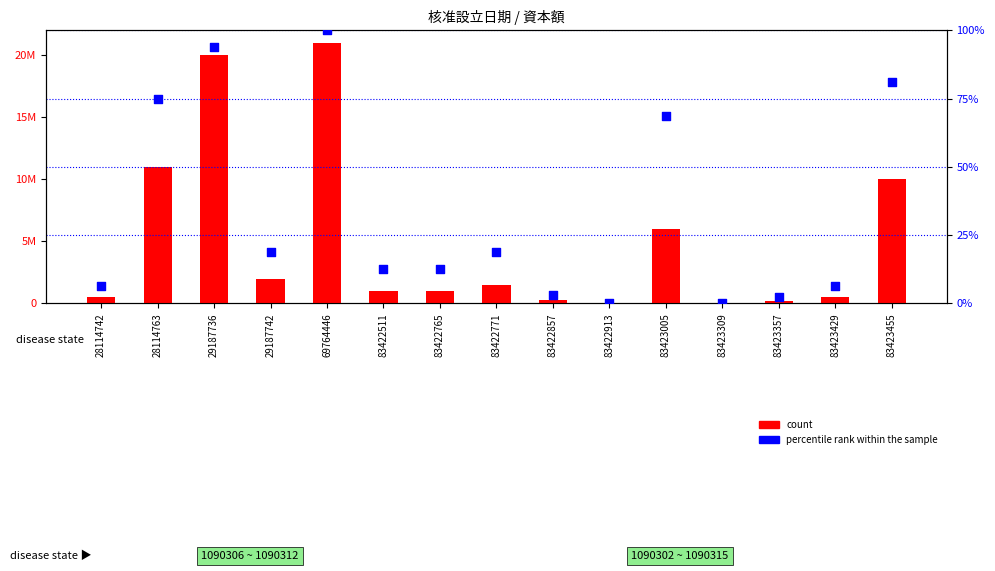

Is the value of percentile rank within the sample at 29187742 greater than the value of count at 83422765?

No